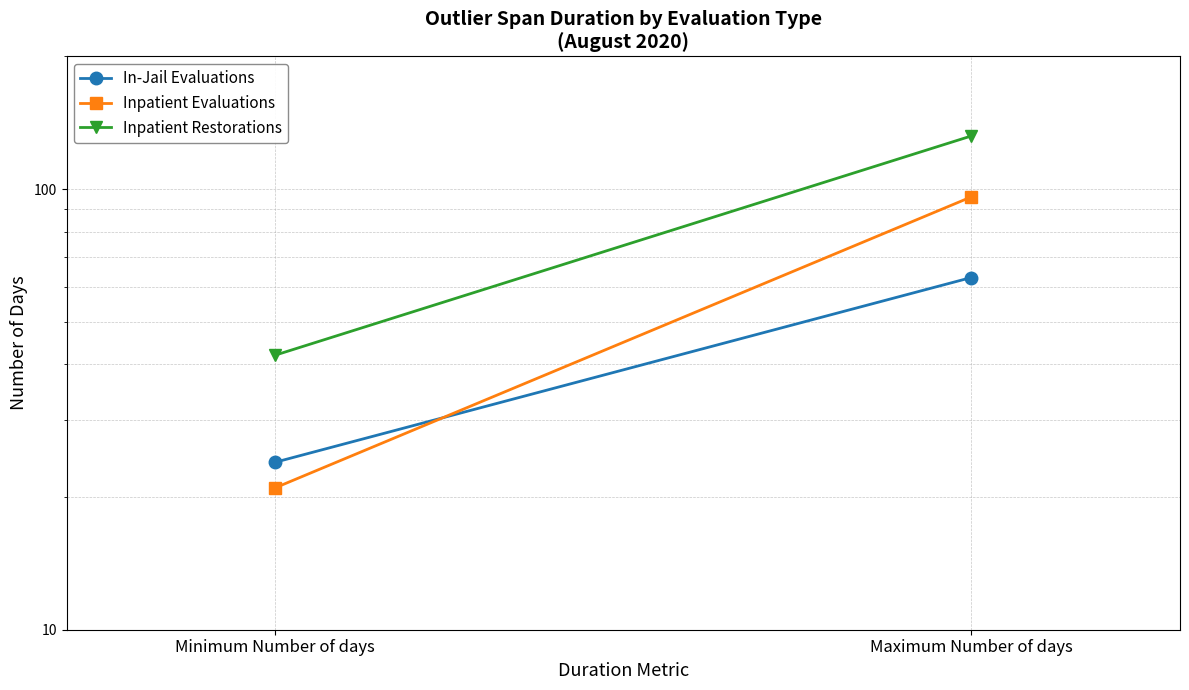

What position from the left is Minimum Number of days?

1